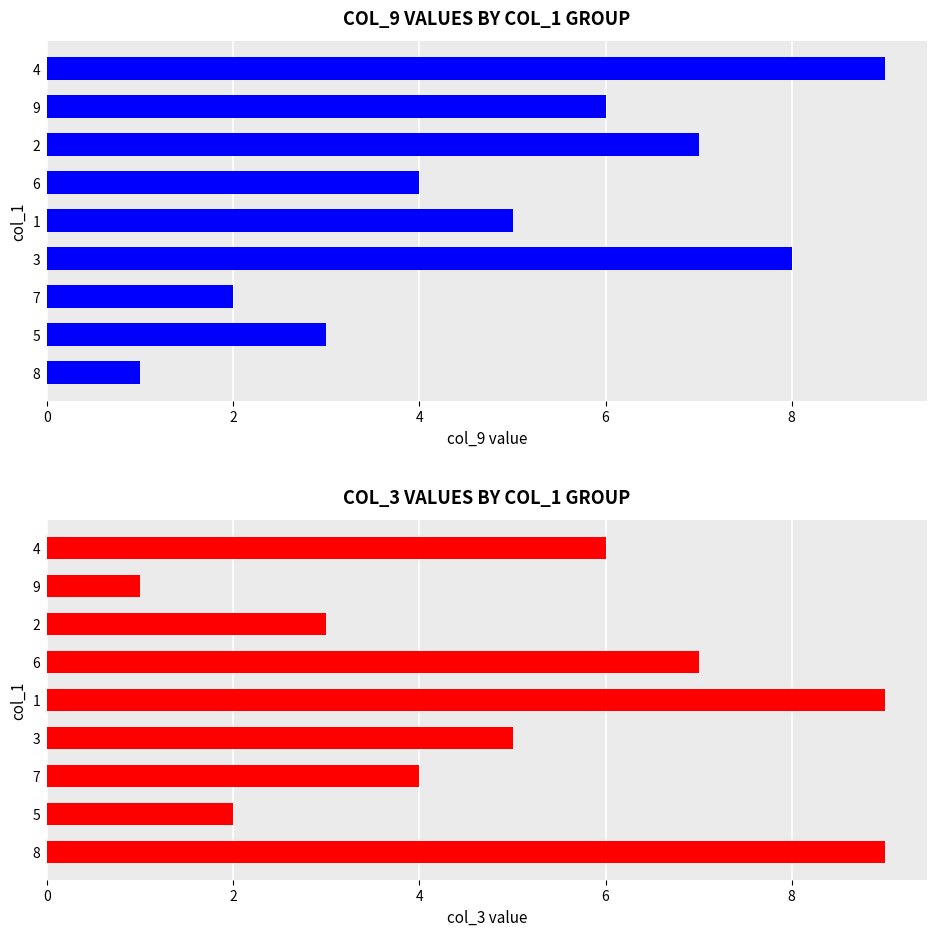

What is the label of the 7th bar from the left?

2